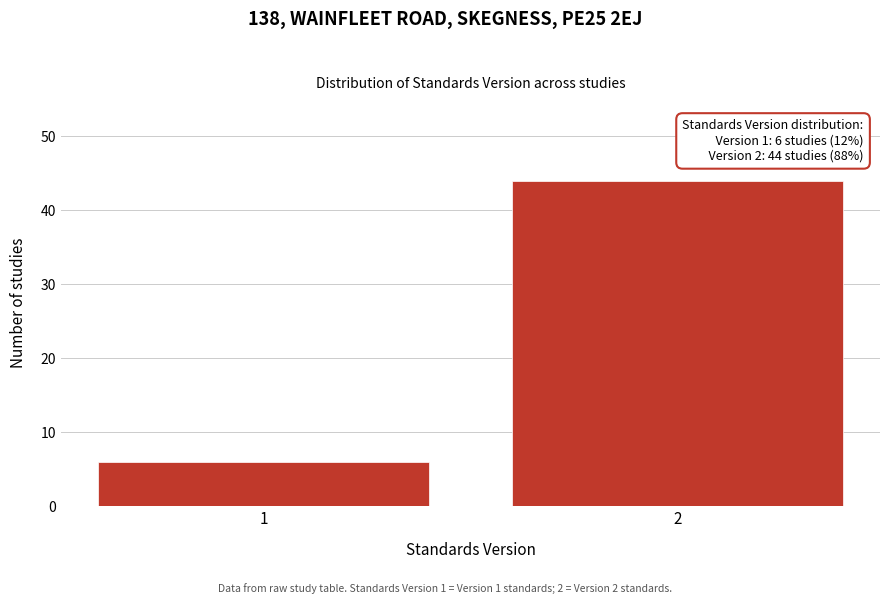

Reading left to right, transcribe all the data shown in this chart.

6	44